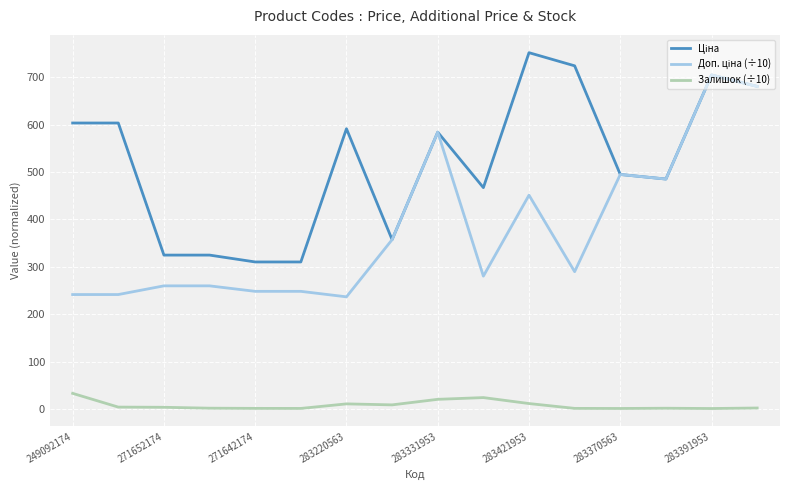

Which category has the highest value across all series?

283421953